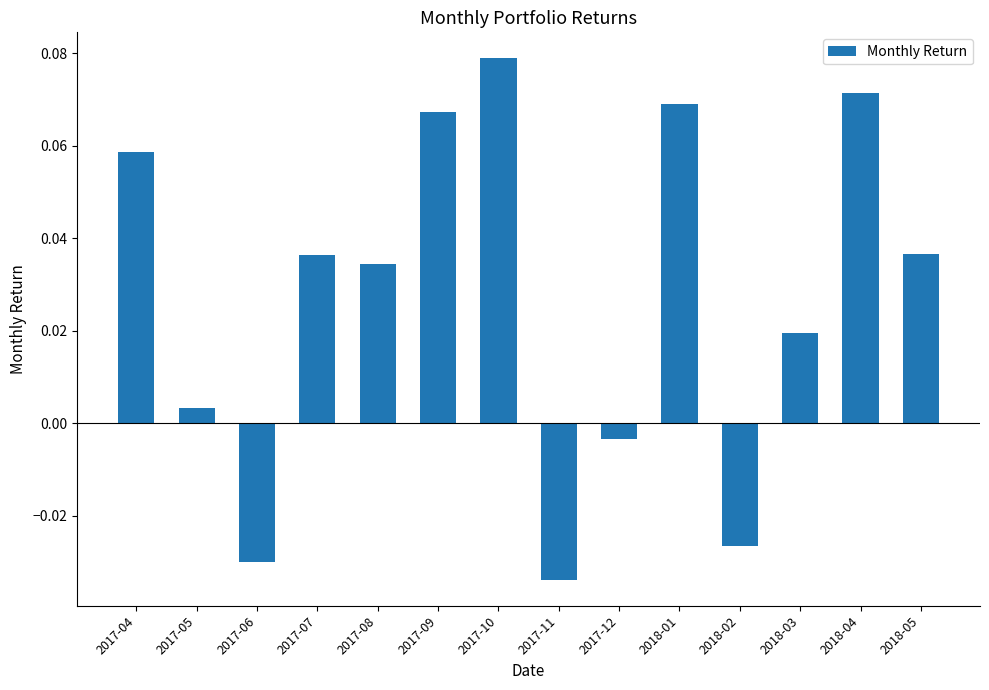

How many values are below 0?

4